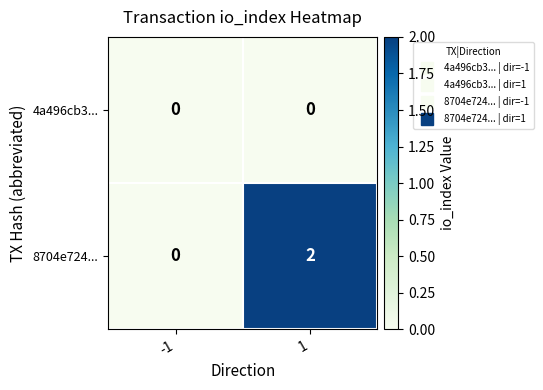

Which series has the largest total across all categories?

8704e724...